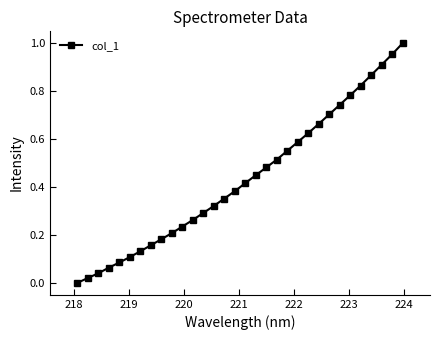

What is the sum of all values?

13.9